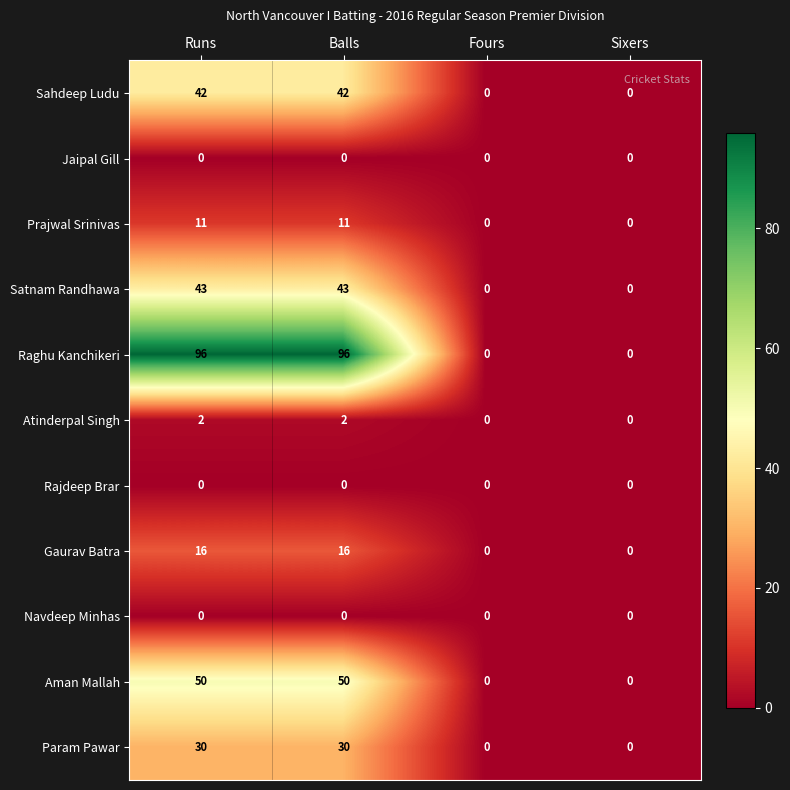

What is the sum of the Param Pawar values at Runs and Balls?

60